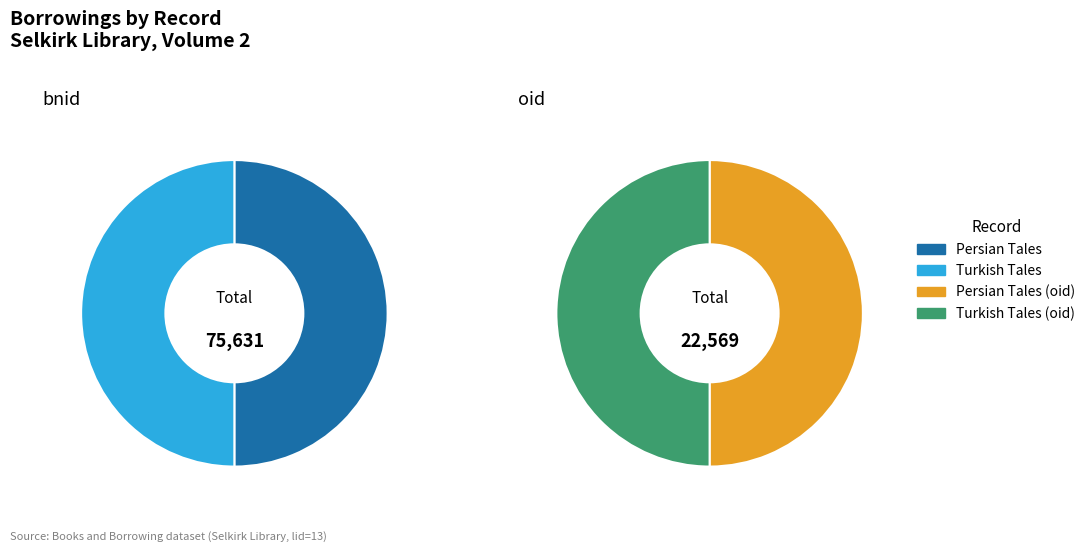

Which series has the largest range (max minus min)?

Persian Tales